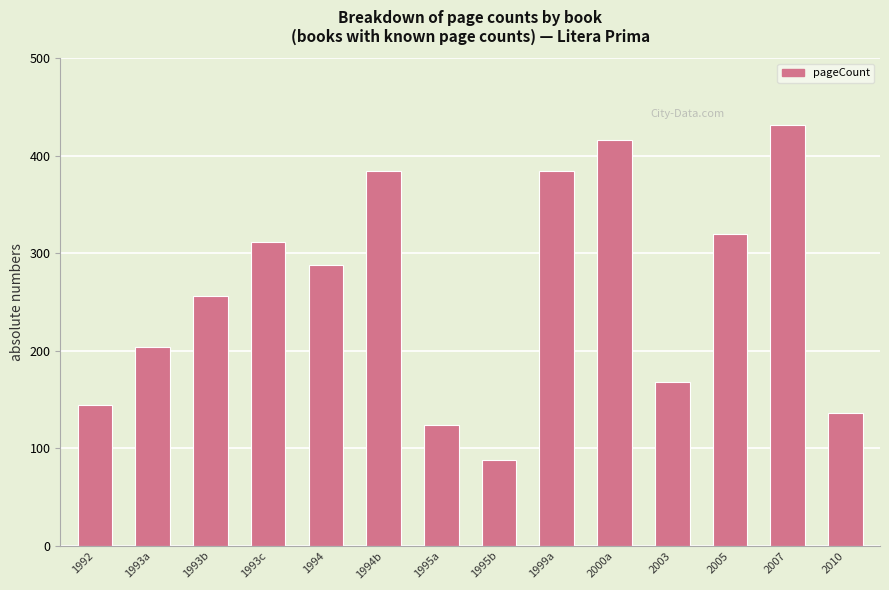

Read the value at 1994, to the nearest 5.

290